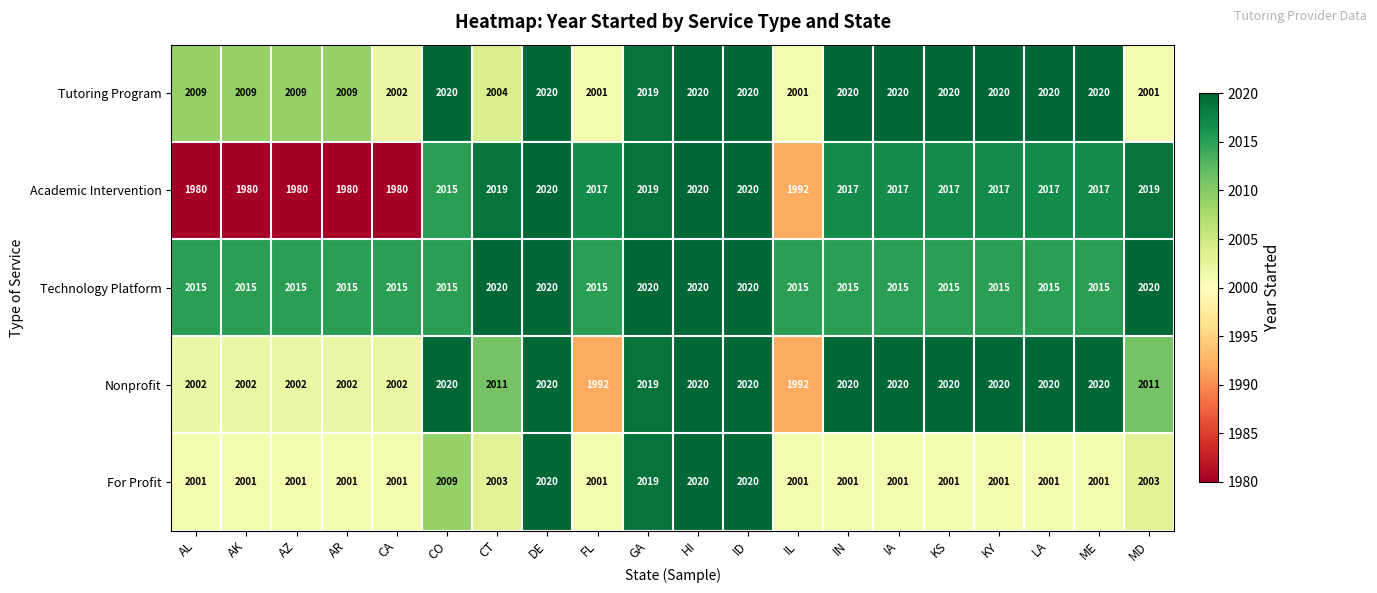

The Technology Platform series shows 2015 at FL. True or false?

True